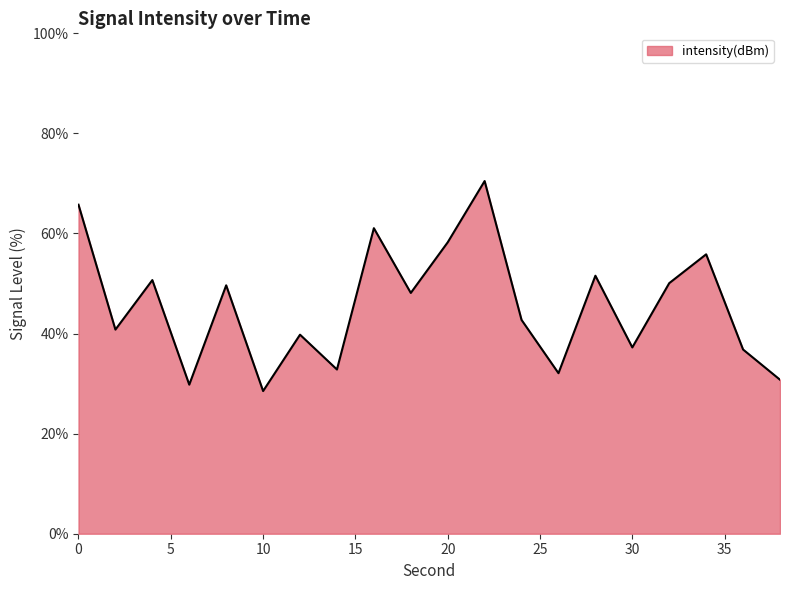

What is the greatest value displayed?

70.5